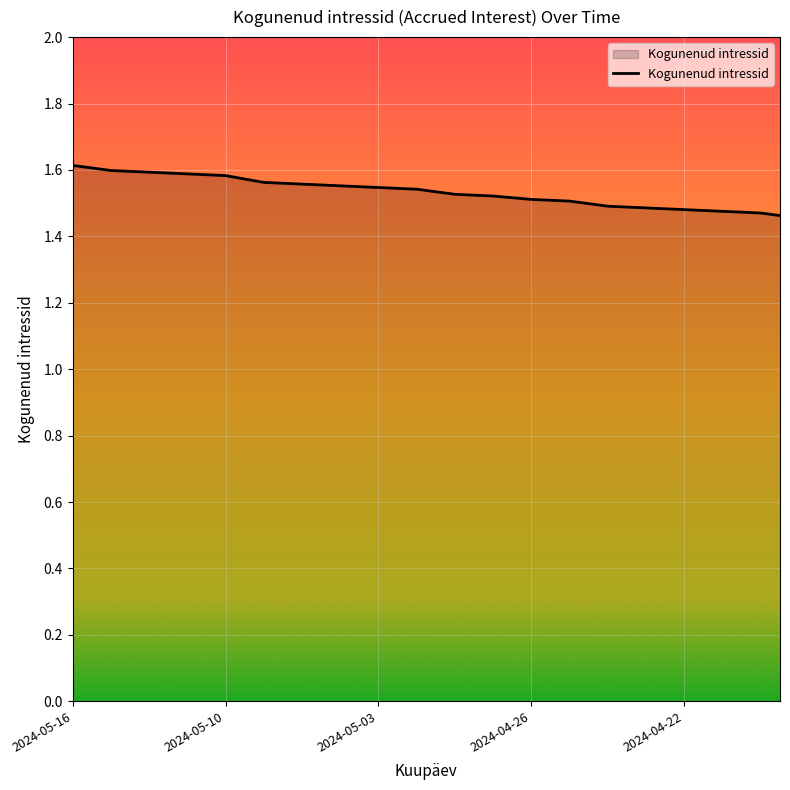

List the labels in order of value, largest first.

2024-05-16, 2024-05-15, 2024-05-14, 2024-05-13, 2024-05-10, 2024-05-08, 2024-05-07, 2024-05-06, 2024-05-03, 2024-05-02, 2024-04-30, 2024-04-29, 2024-04-26, 2024-04-25, 2024-04-24, 2024-04-23, 2024-04-22, 2024-04-19, 2024-04-18, 2024-04-17